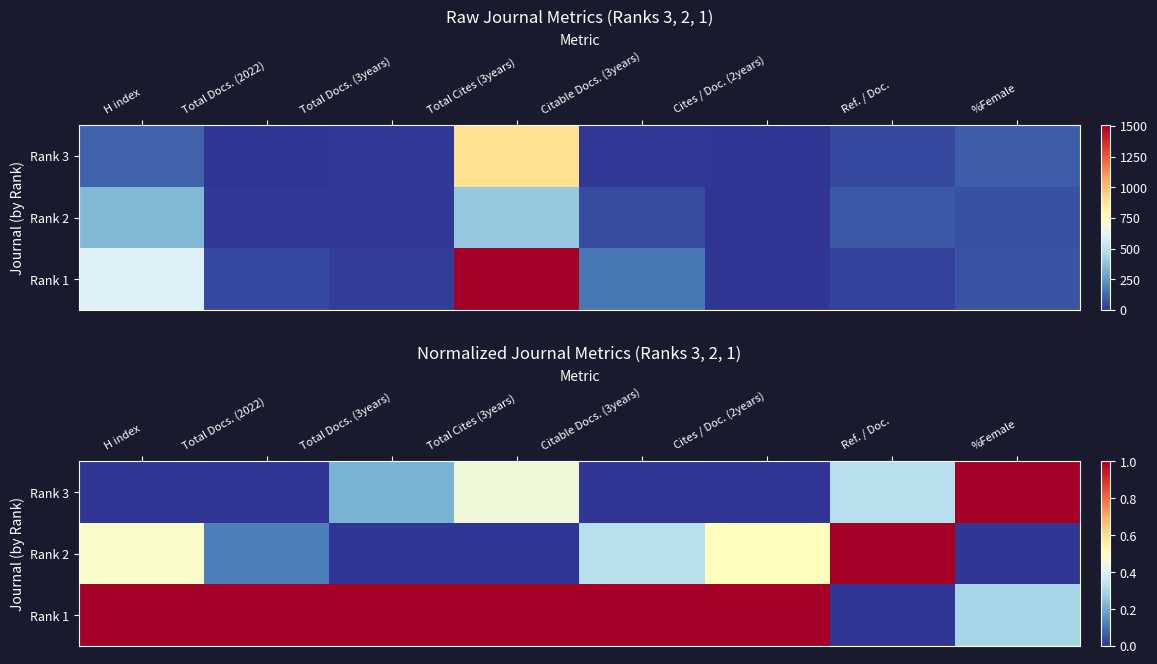

Is it true that Rank 3 equals -0.6 at Cites / Doc. (2years)?

False